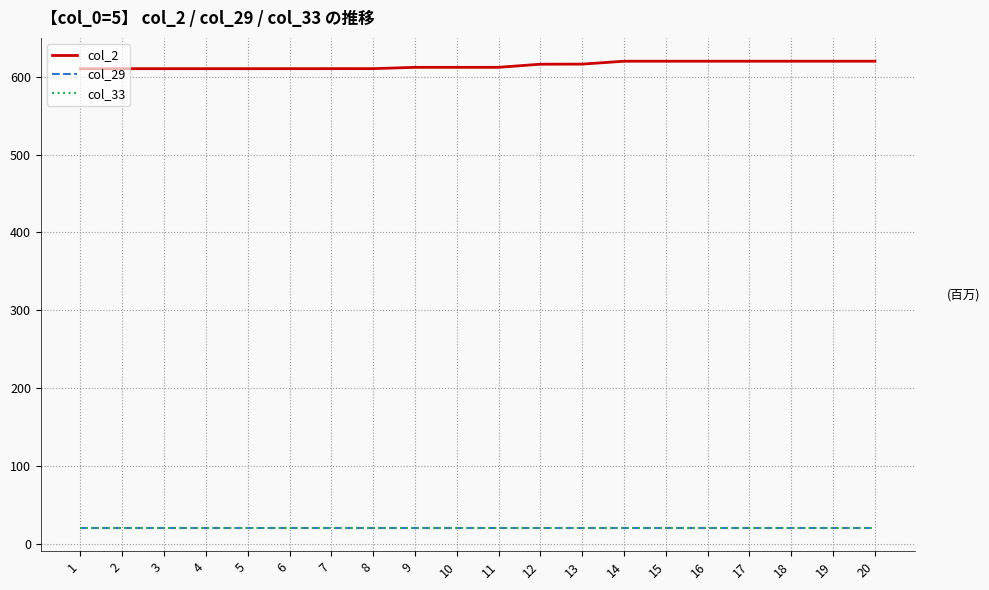

What is the difference between the highest and lowest values at 2?

590.2